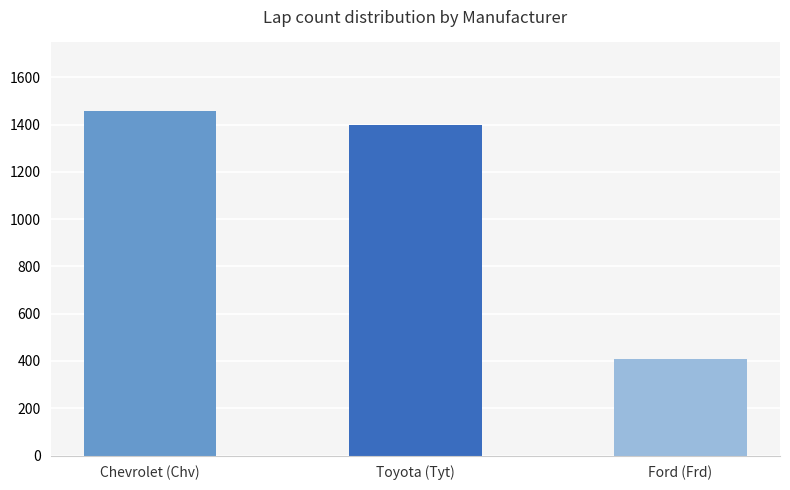

Reading left to right, list all the values displayed in this chart.

Chevrolet (Chv)=1456	Toyota (Tyt)=1398	Ford (Frd)=407